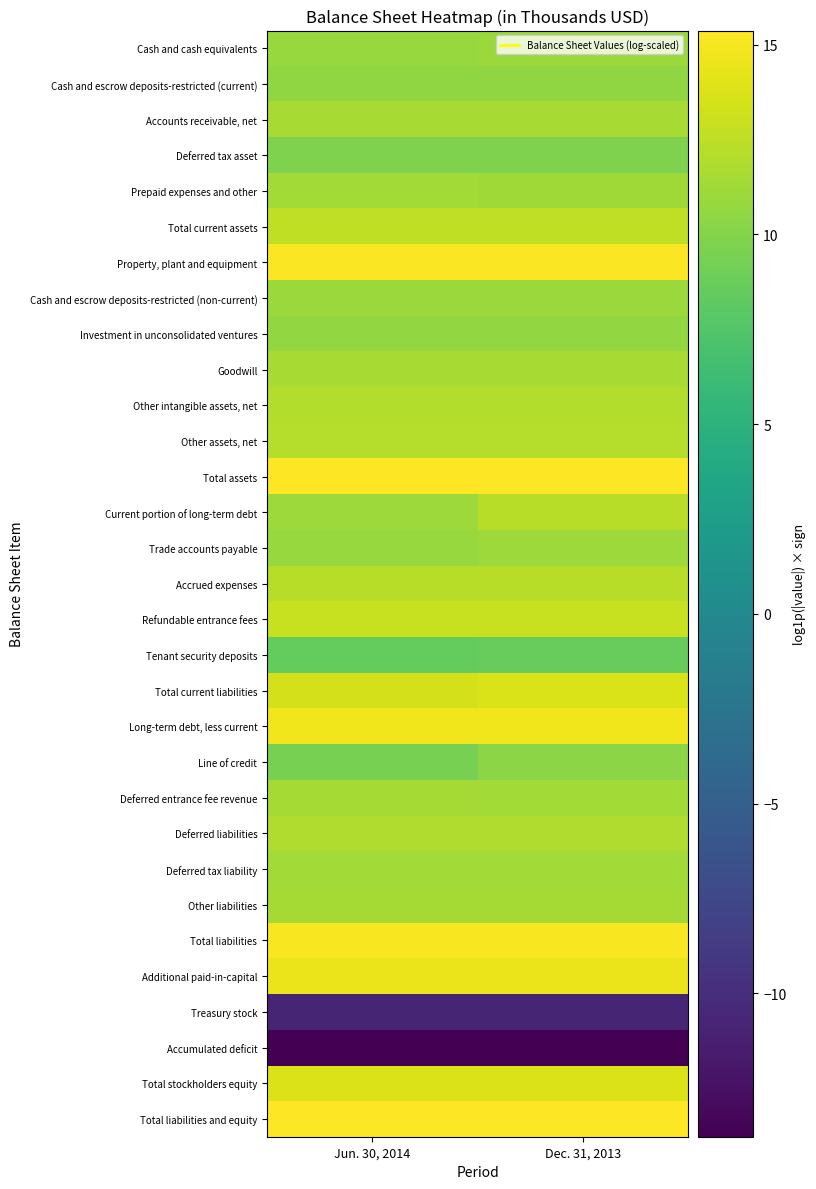

Reading left to right, transcribe all the data shown in this chart.

Cash and cash equivalents: Jun. 30, 2014=10.8	Dec. 31, 2013=11.0
Cash and escrow deposits-restricted (current): Jun. 30, 2014=10.5	Dec. 31, 2013=10.6
Accounts receivable, net: Jun. 30, 2014=11.5	Dec. 31, 2013=11.6
Deferred tax asset: Jun. 30, 2014=9.7	Dec. 31, 2013=9.8
Prepaid expenses and other: Jun. 30, 2014=11.3	Dec. 31, 2013=11.2
Total current assets: Jun. 30, 2014=12.6	Dec. 31, 2013=12.6
Property, plant and equipment: Jun. 30, 2014=15.2	Dec. 31, 2013=15.2
Cash and escrow deposits-restricted (non-current): Jun. 30, 2014=11.0	Dec. 31, 2013=11.0
Investment in unconsolidated ventures: Jun. 30, 2014=10.6	Dec. 31, 2013=10.7
Goodwill: Jun. 30, 2014=11.6	Dec. 31, 2013=11.6
Other intangible assets, net: Jun. 30, 2014=12.0	Dec. 31, 2013=12.0
Other assets, net: Jun. 30, 2014=12.1	Dec. 31, 2013=12.1
Total assets: Jun. 30, 2014=15.4	Dec. 31, 2013=15.4
Current portion of long-term debt: Jun. 30, 2014=11.1	Dec. 31, 2013=12.2
Trade accounts payable: Jun. 30, 2014=10.9	Dec. 31, 2013=11.1
Accrued expenses: Jun. 30, 2014=12.2	Dec. 31, 2013=12.3
Refundable entrance fees: Jun. 30, 2014=12.9	Dec. 31, 2013=12.9
Tenant security deposits: Jun. 30, 2014=8.5	Dec. 31, 2013=8.6
Total current liabilities: Jun. 30, 2014=13.5	Dec. 31, 2013=13.7
Long-term debt, less current: Jun. 30, 2014=14.8	Dec. 31, 2013=14.7
Line of credit: Jun. 30, 2014=9.4	Dec. 31, 2013=10.3
Deferred entrance fee revenue: Jun. 30, 2014=11.4	Dec. 31, 2013=11.4
Deferred liabilities: Jun. 30, 2014=12.0	Dec. 31, 2013=12.0
Deferred tax liability: Jun. 30, 2014=11.3	Dec. 31, 2013=11.3
Other liabilities: Jun. 30, 2014=11.4	Dec. 31, 2013=11.4
Total liabilities: Jun. 30, 2014=15.1	Dec. 31, 2013=15.1
Additional paid-in-capital: Jun. 30, 2014=14.5	Dec. 31, 2013=14.5
Treasury stock: Jun. 30, 2014=-10.8	Dec. 31, 2013=-10.8
Accumulated deficit: Jun. 30, 2014=-13.8	Dec. 31, 2013=-13.8
Total stockholders equity: Jun. 30, 2014=13.8	Dec. 31, 2013=13.8
Total liabilities and equity: Jun. 30, 2014=15.4	Dec. 31, 2013=15.4